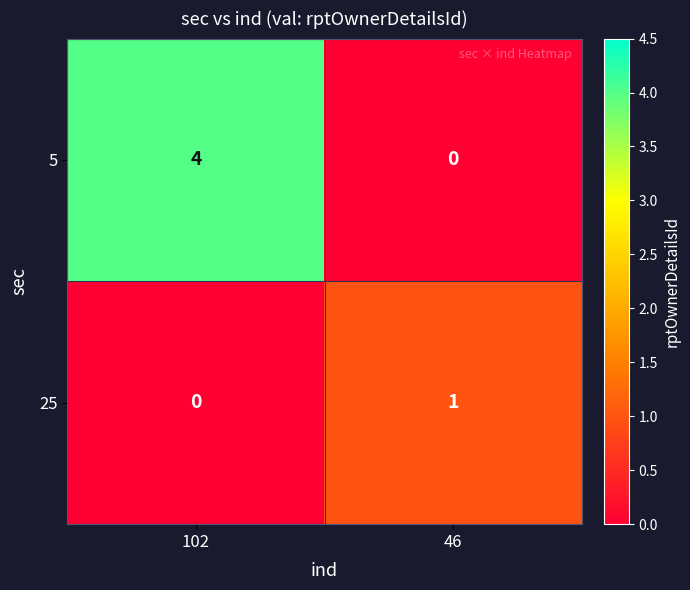

Reading left to right, extract all data points from this chart.

5: 102=4	46=0
25: 102=0	46=1